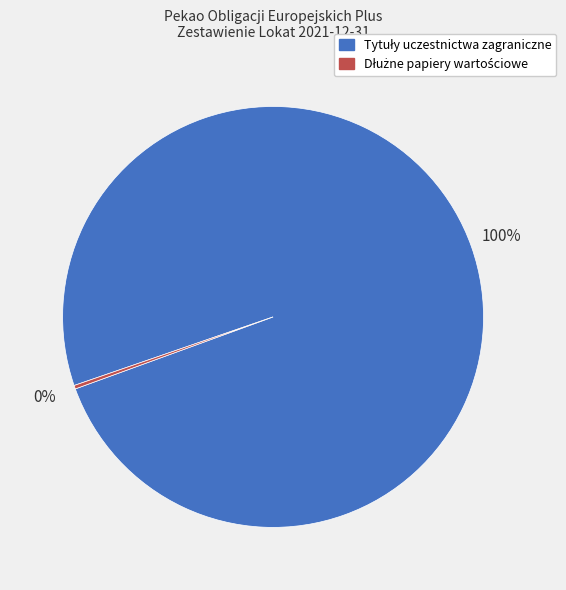

Does any single category account for the majority?

Yes